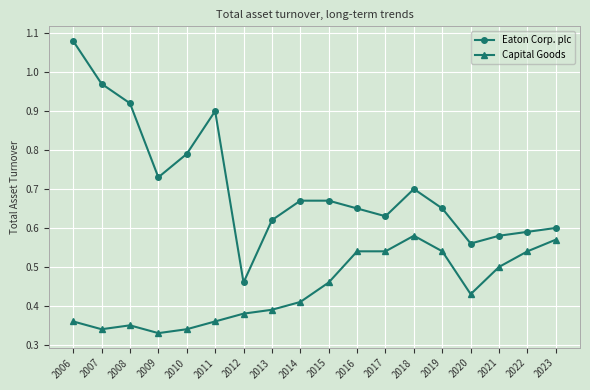

The Eaton Corp. plc series shows 1.7 at 2006. True or false?

False